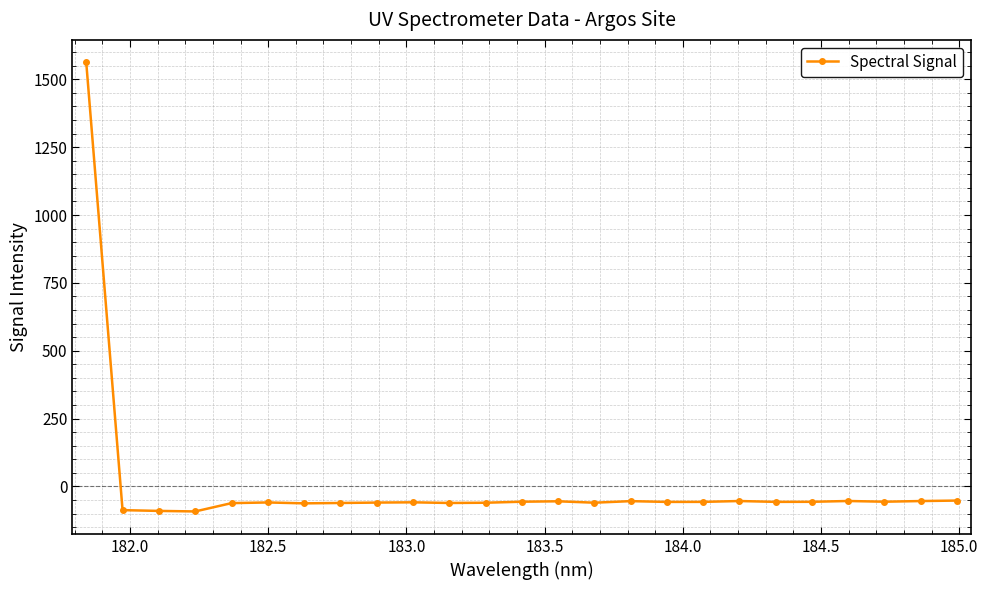

How many series are shown in this chart?

1